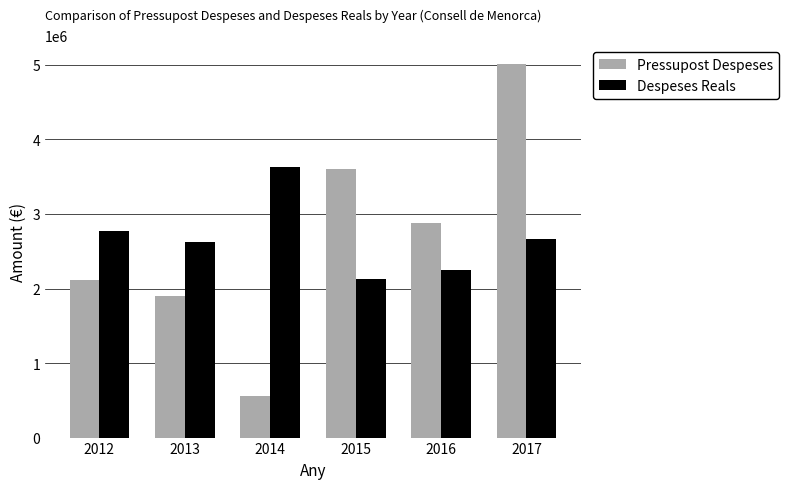

What is the average value of the Pressupost Despeses series?

2677018.5